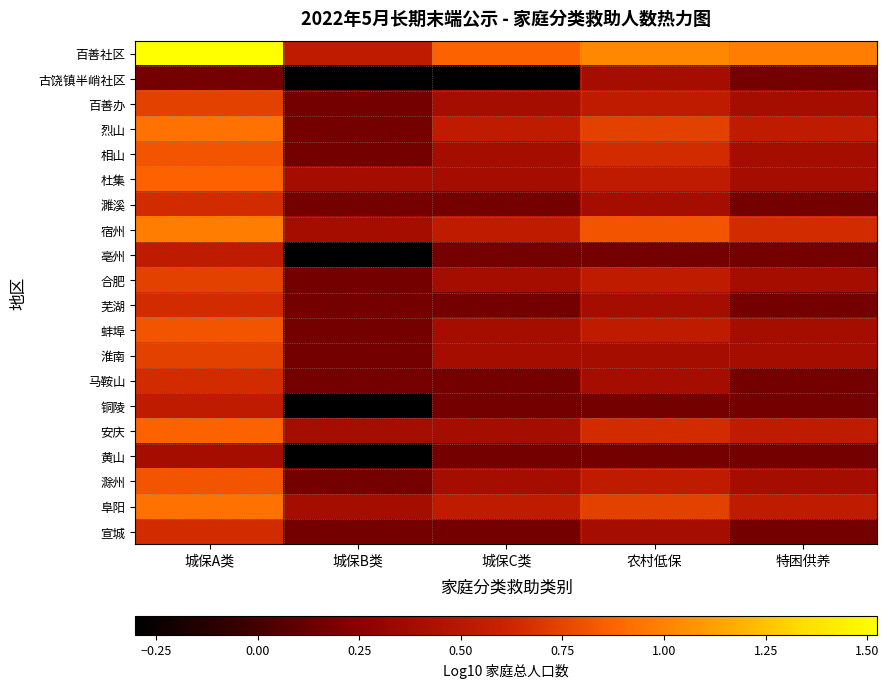

At how many categories does at least one series exceed 0?

5